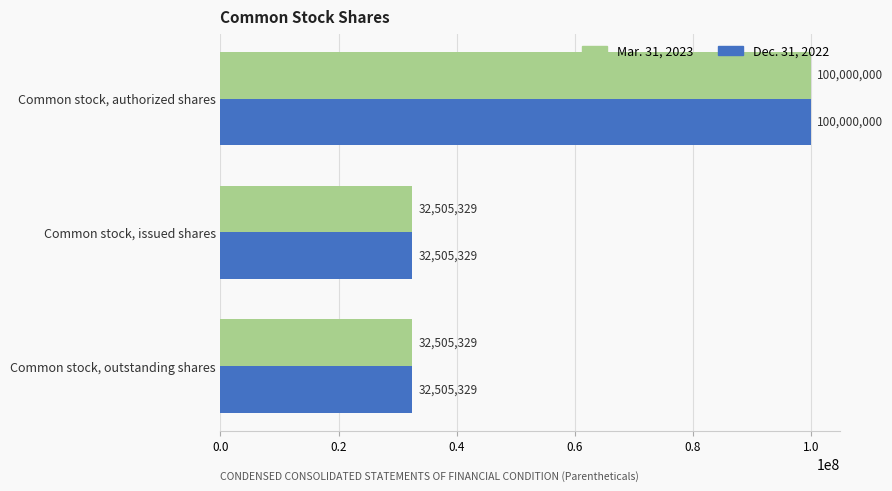

At which label does Mar. 31, 2023 reach its peak?

Common stock, authorized shares